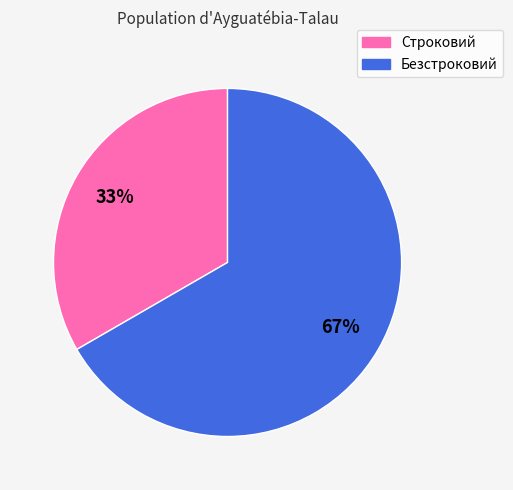

Which category has the smallest portion of the pie?

Строковий